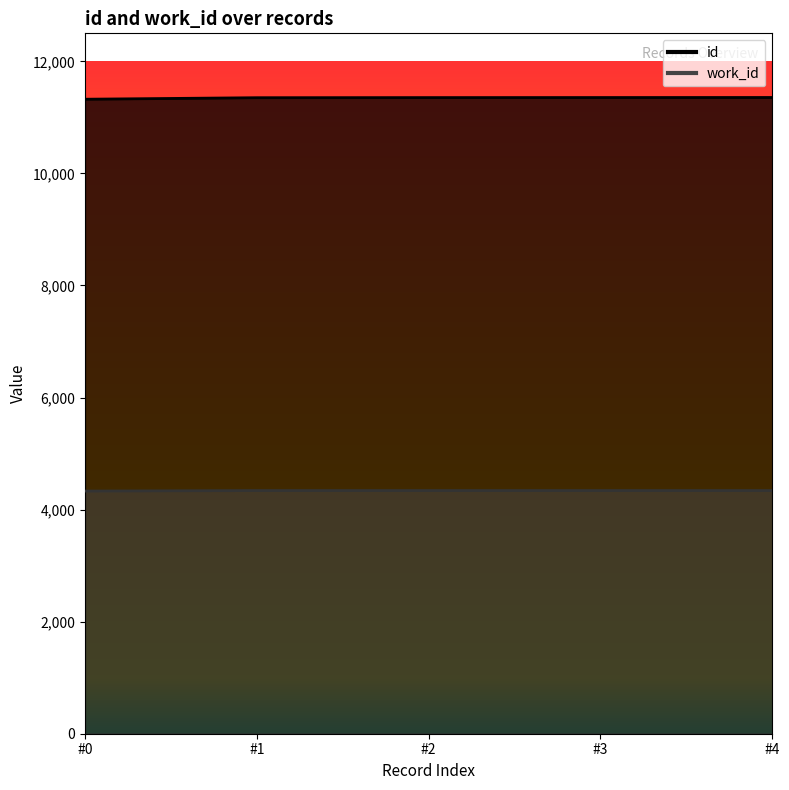

What is the spread (max minus min) of values at 2004-07-19?

7011